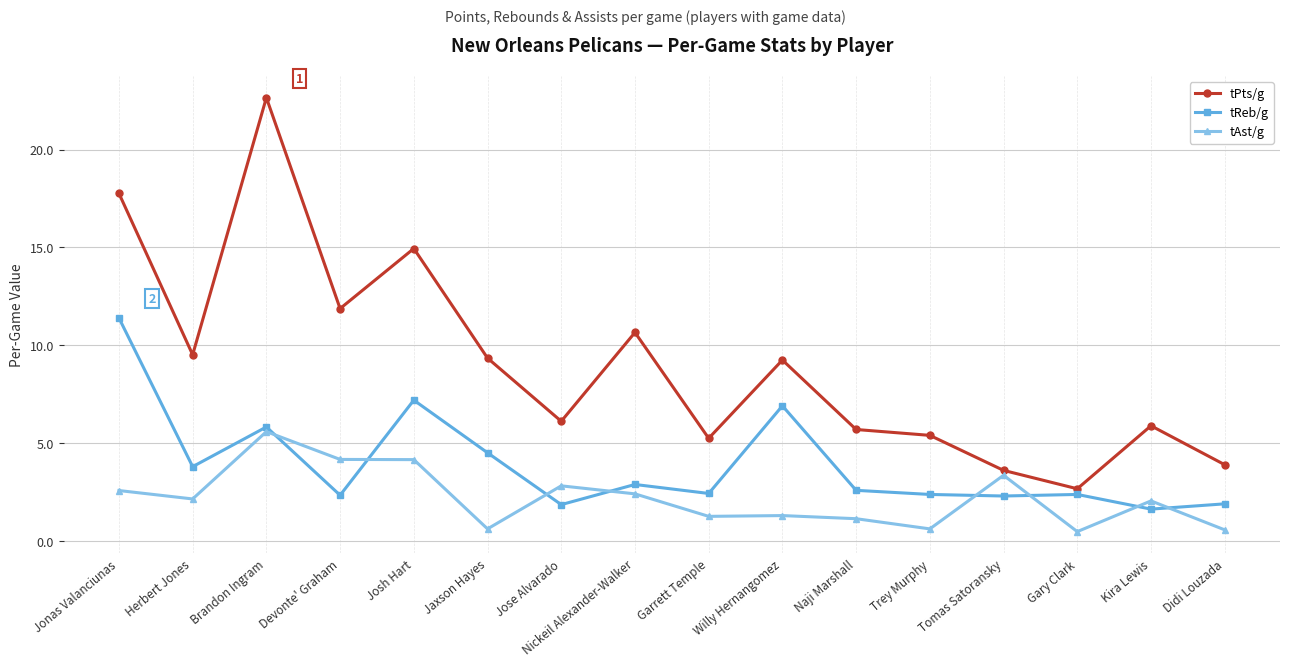

At which label does tReb/g reach its minimum?

Kira Lewis